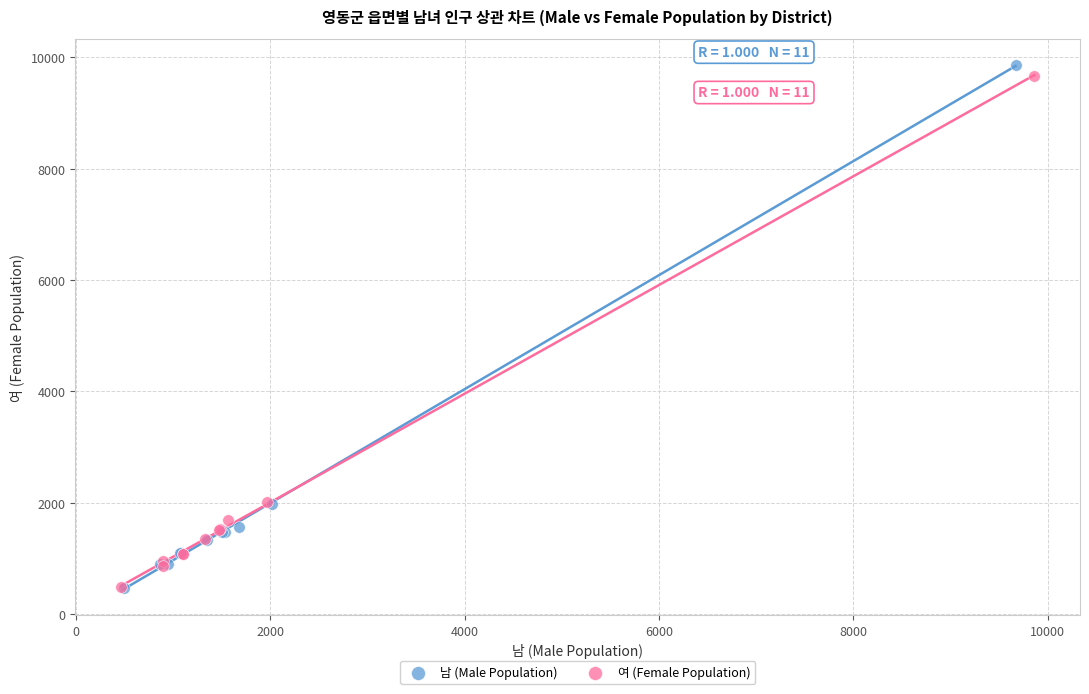

Which series has the widest spread of Y values?

남 (Male Population)